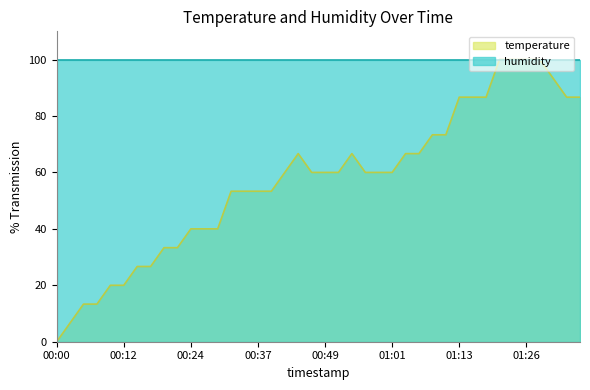

Reading left to right, transcribe all the data shown in this chart.

00:00=0.0	00:02=6.7	00:05=13.3	00:07=13.3	00:10=20.0	00:12=20.0	00:15=26.7	00:17=26.7	00:20=33.3	00:22=33.3	00:24=40.0	00:27=40.0	00:29=40.0	00:32=53.3	00:34=53.3	00:37=53.3	00:39=53.3	00:41=60.0	00:44=66.7	00:46=60.0	00:49=60.0	00:51=60.0	00:54=66.7	00:56=60.0	00:59=60.0	01:01=60.0	01:04=66.7	01:06=66.7	01:08=73.3	01:11=73.3	01:13=86.7	01:16=86.7	01:18=86.7	01:21=100.0	01:23=100.0	01:26=100.0	01:28=100.0	01:31=93.3	01:33=86.7	01:36=86.7